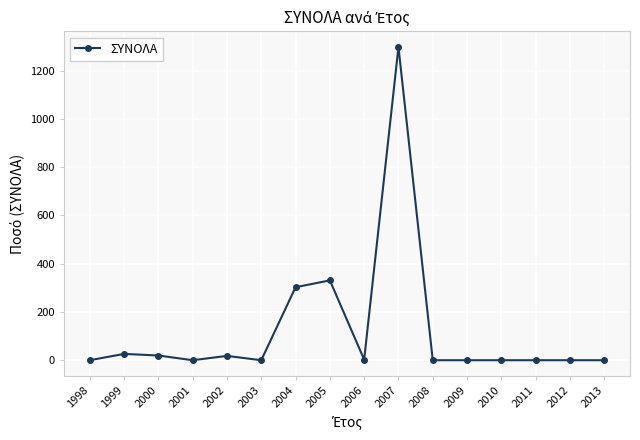

True or false: the data has more than 0 interior local peaks.

True